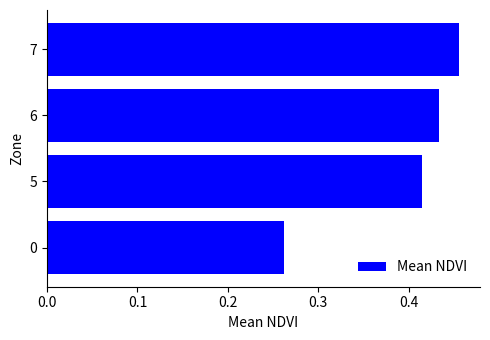

The chart shows a value of 0.3 at 7. True or false?

False